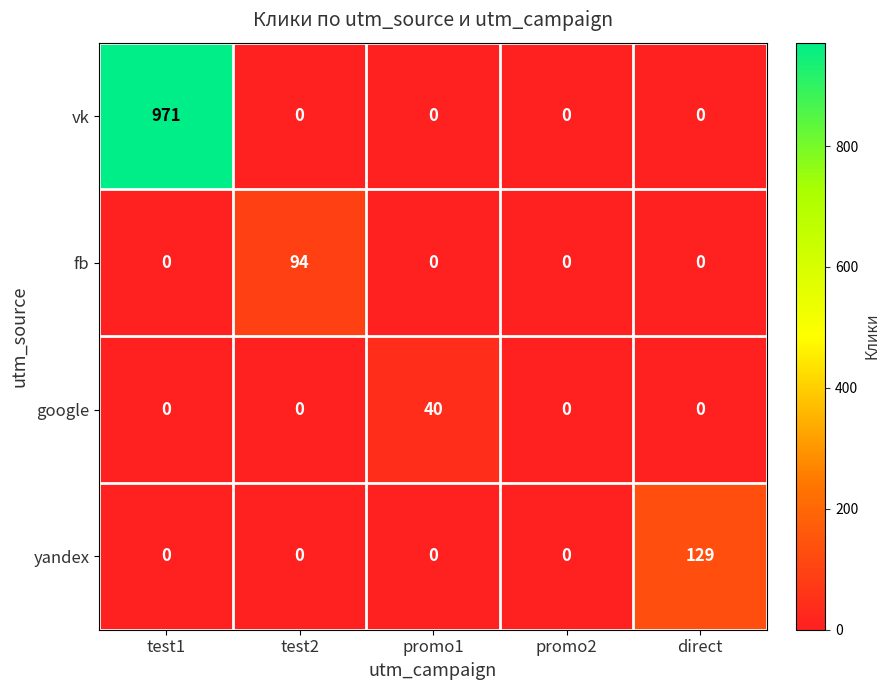

Reading right to left, extract all data points from this chart.

vk: 0	0	0	0	971
fb: 0	0	0	94	0
google: 0	0	40	0	0
yandex: 129	0	0	0	0